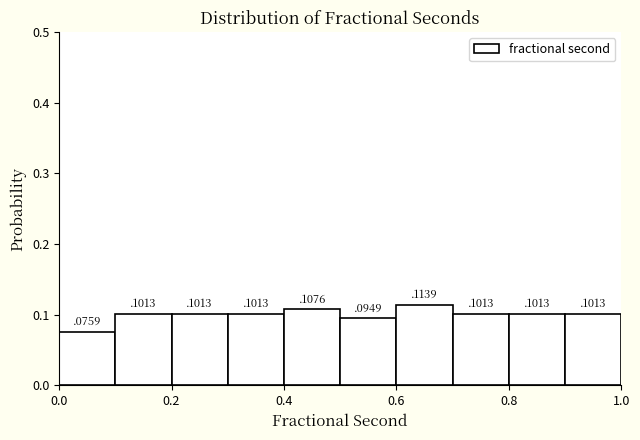

Reading left to right, transcribe this chart: for each bar, give the range it covers on the x-axis and its height.

0.0 to 0.1: 0
0.1 to 0.2: 0
0.2 to 0.3: 0
0.3 to 0.4: 0
0.4 to 0.5: 0
0.5 to 0.6: 0
0.6 to 0.7: 0
0.7 to 0.8: 0
0.8 to 0.9: 0
0.9 to 1.0: 0